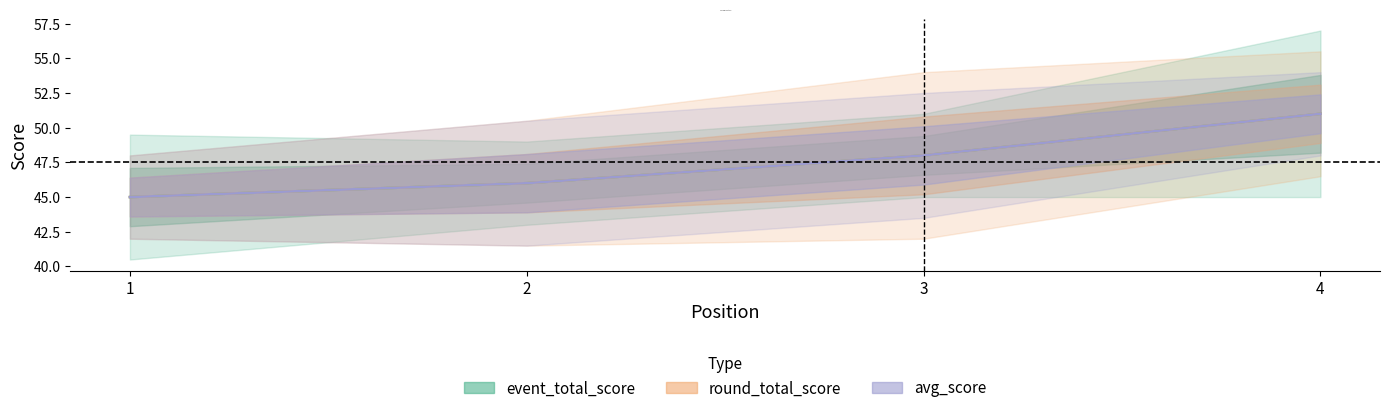

What is the minimum value shown in the chart?

45